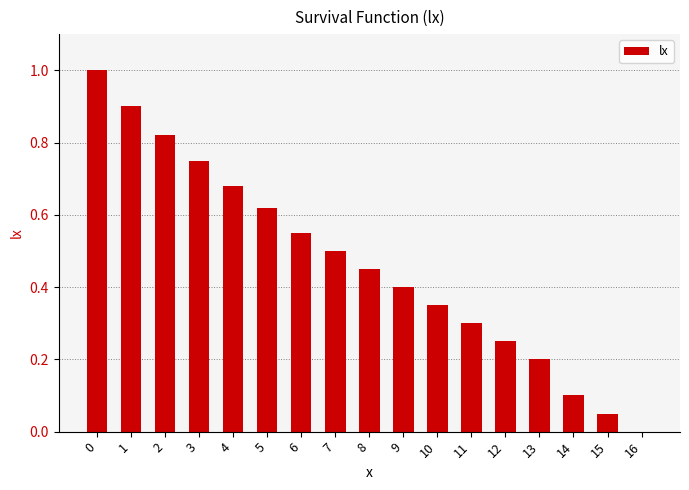

True or false: the data shows 1.6 at 0.

False